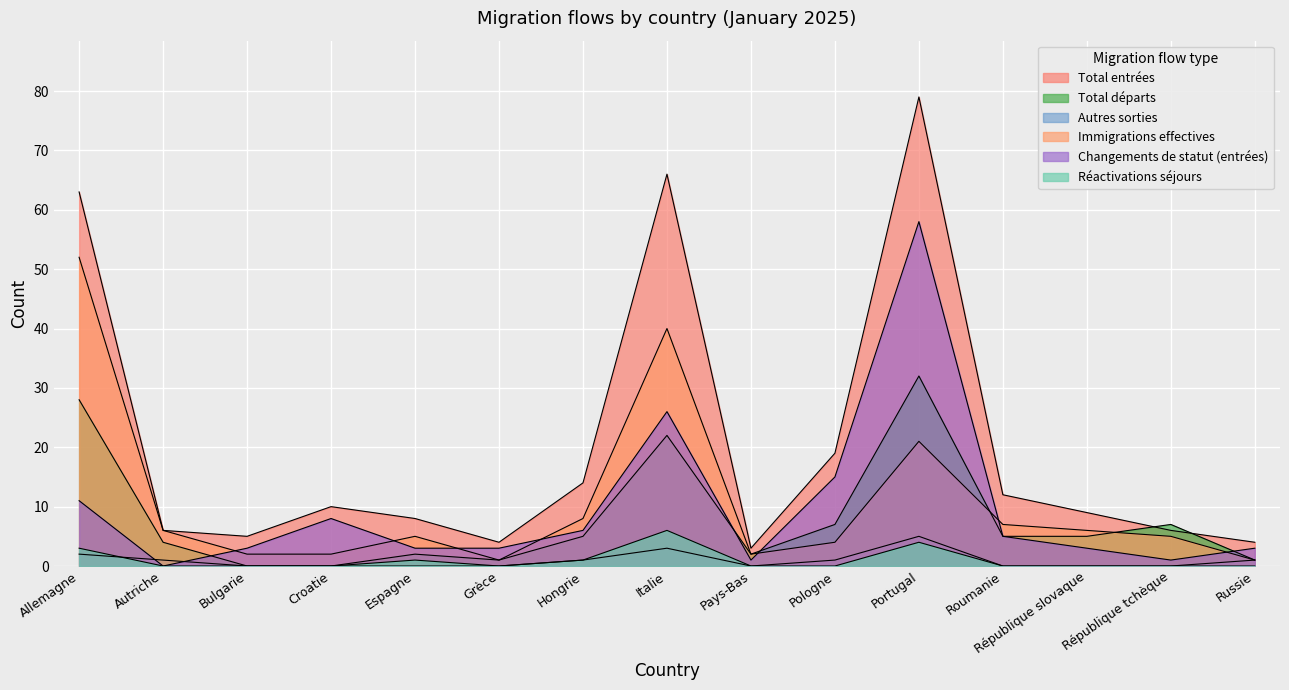

What is the label of the 2nd point from the right?

République tchèque